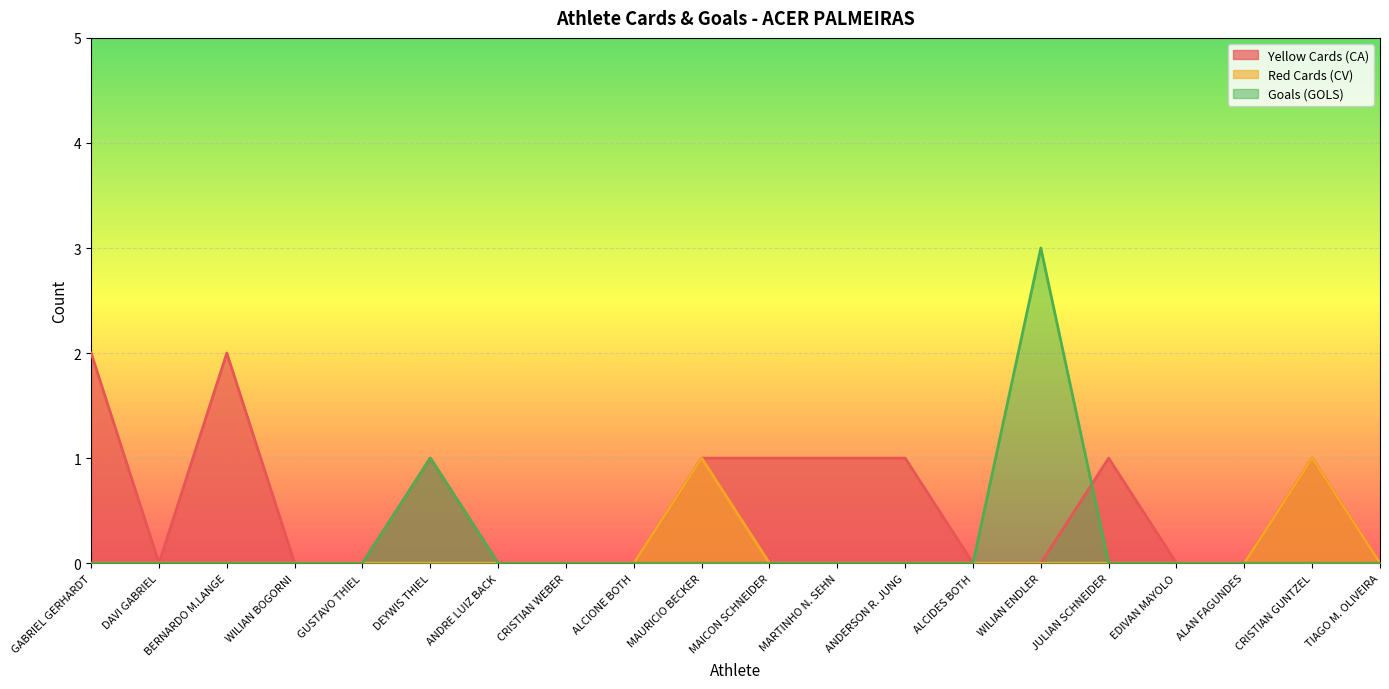

Rank the series at MAURICIO BECKER from lowest to highest value.

Goals (GOLS), Yellow Cards (CA), Red Cards (CV)